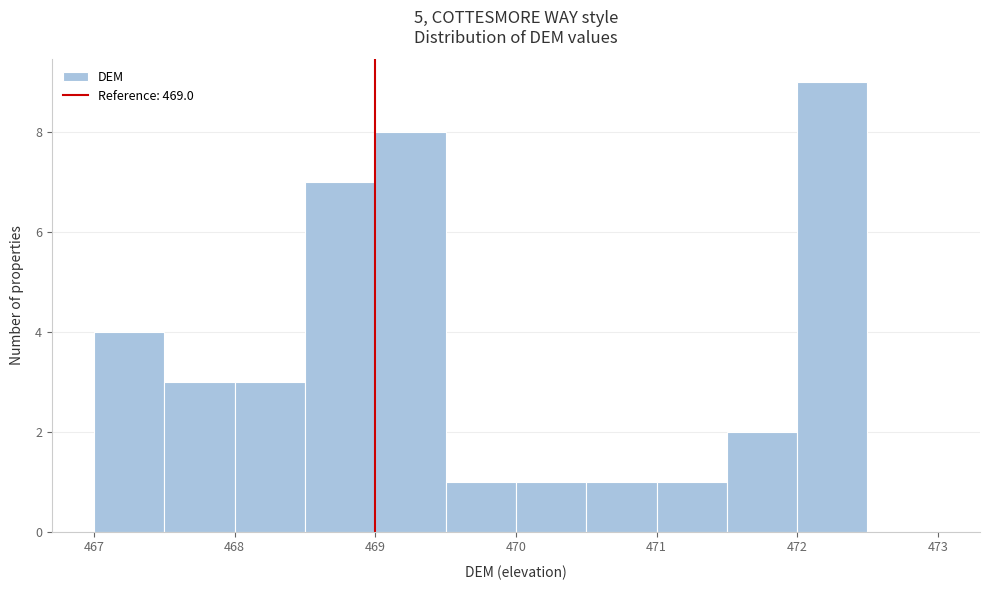

Over which range of the x-axis is the bar tallest?

472.0 to 472.5